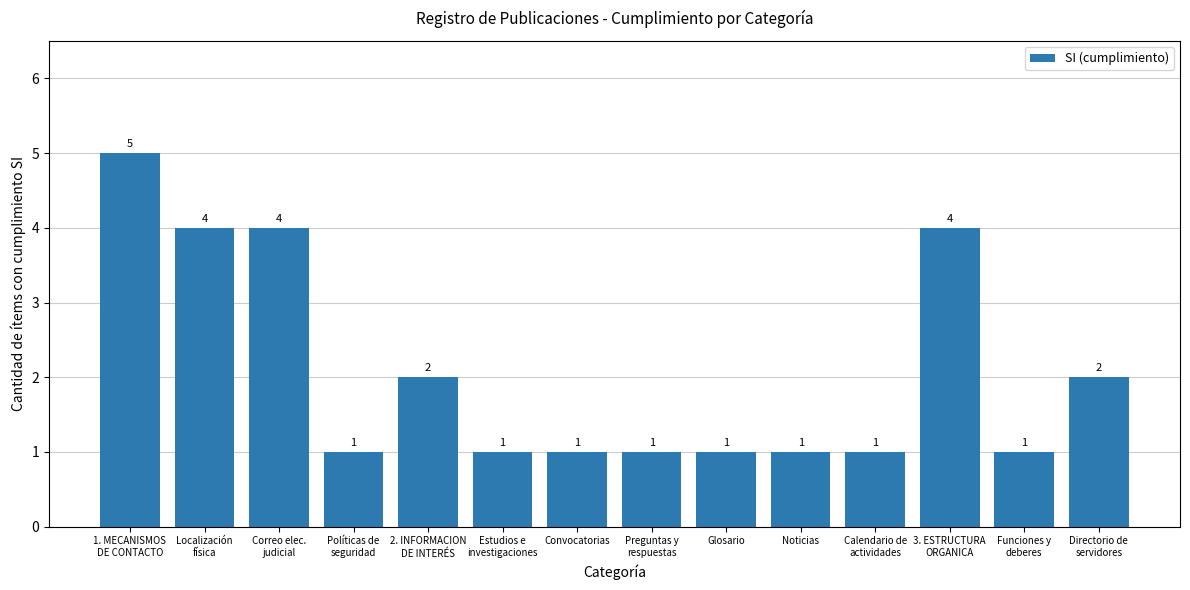

Reading left to right, what are all the values shown in this chart?

1. MECANISMOS
DE CONTACTO=5	Localización
física=4	Correo elec.
judicial=4	Políticas de
seguridad=1	2. INFORMACION
DE INTERÉS=2	Estudios e
investigaciones=1	Convocatorias=1	Preguntas y
respuestas=1	Glosario=1	Noticias=1	Calendario de
actividades=1	3. ESTRUCTURA
ORGANICA=4	Funciones y
deberes=1	Directorio de
servidores=2